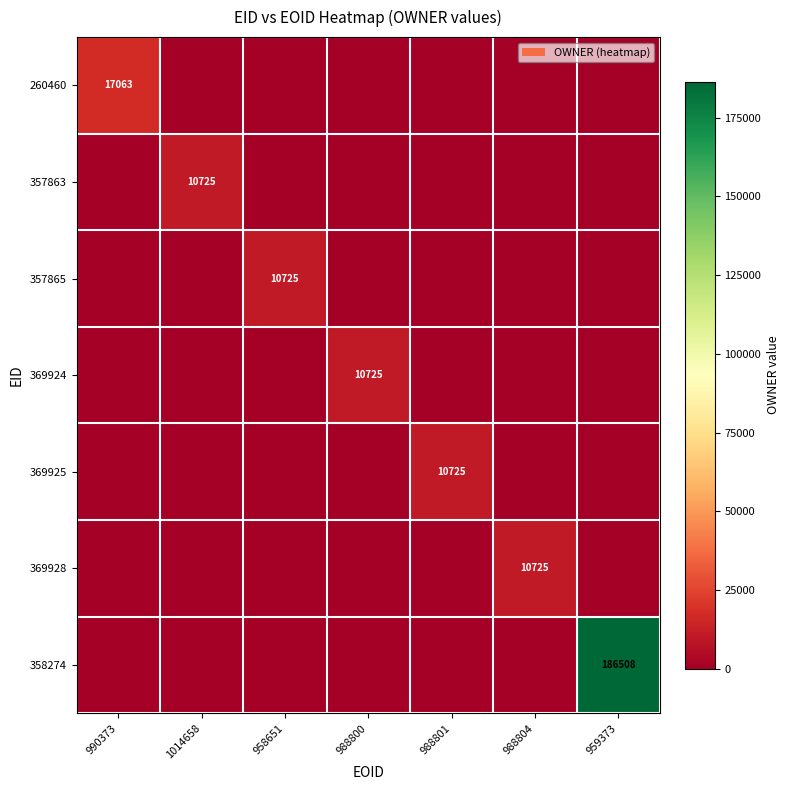

How many categories are shown in the chart?

7